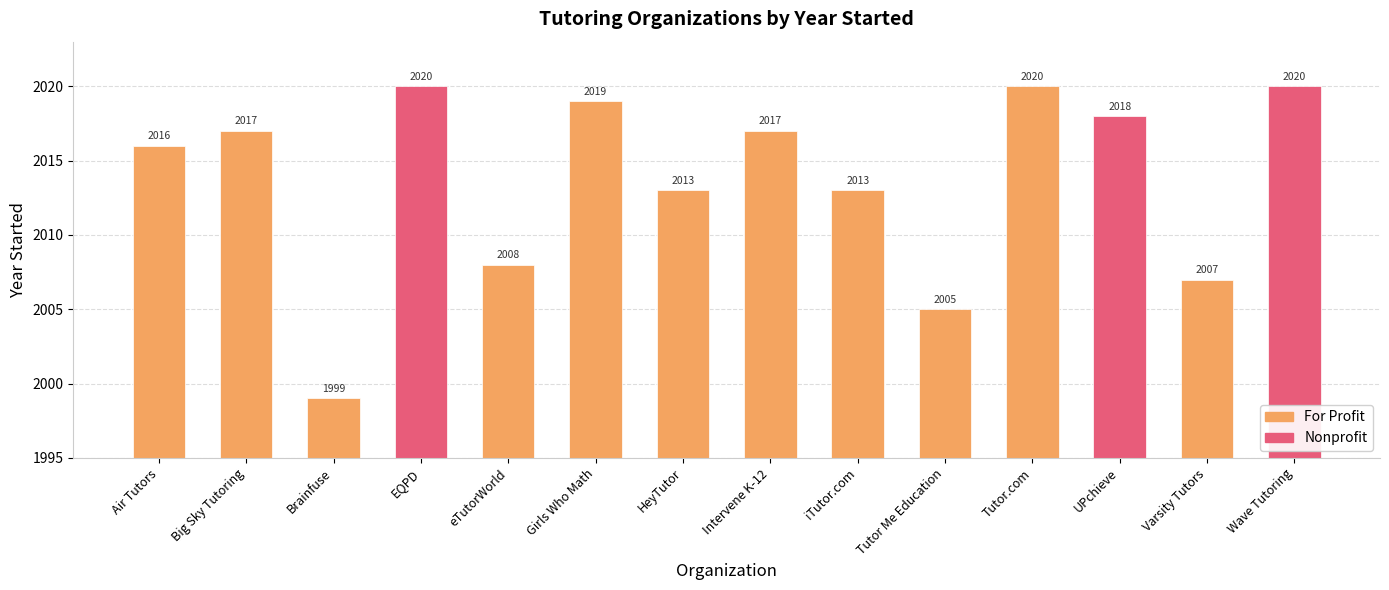

The chart shows a value of 3277 at HeyTutor. True or false?

False